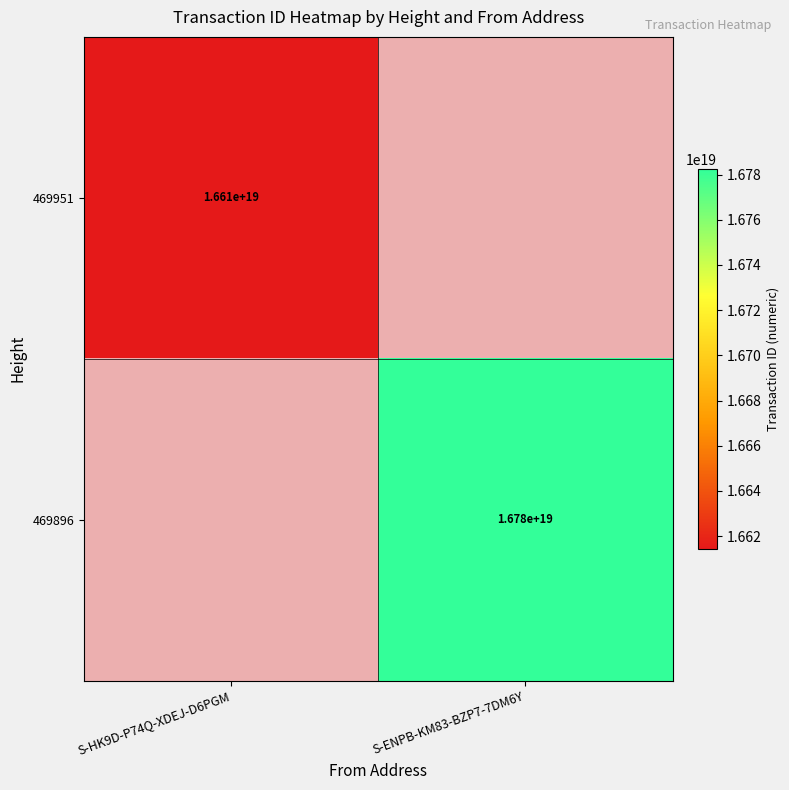

Is it true that 469896 equals 26648920910323527680 at S-ENPB-KM83-BZP7-7DM6Y?

False